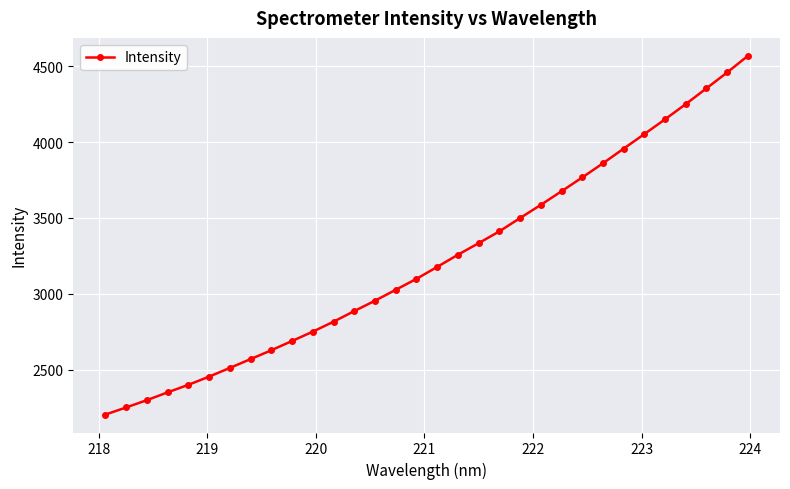

What is the value of the 29th point from the left?

4250.1